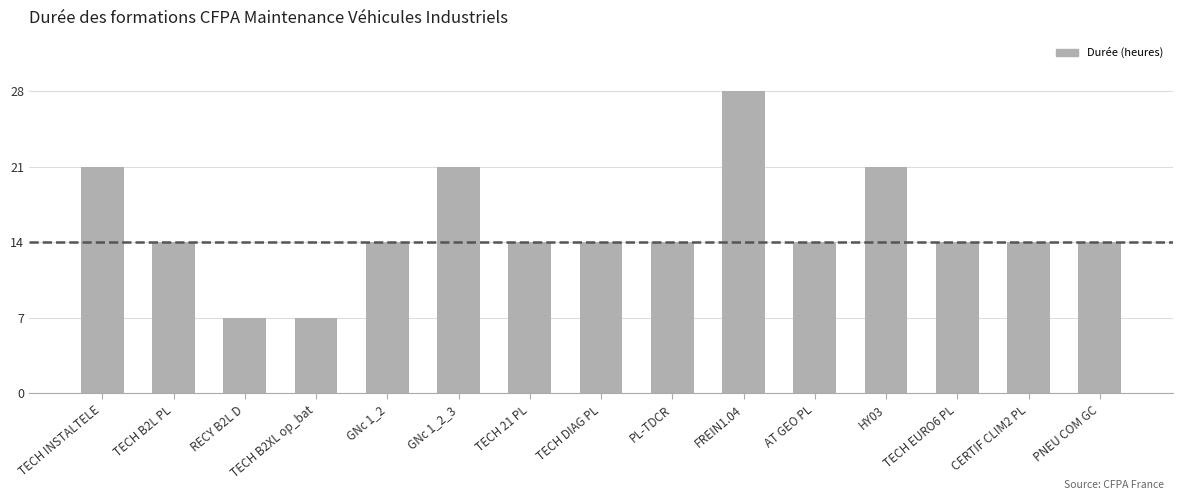

What position from the right is TECH INSTALTELE?

15